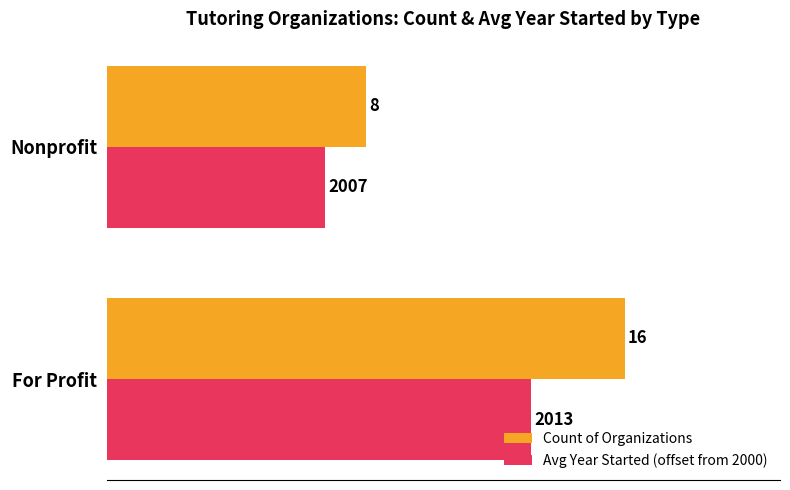

List the series in order of their overall mean, lowest first.

Avg Year Started (offset from 2000), Count of Organizations